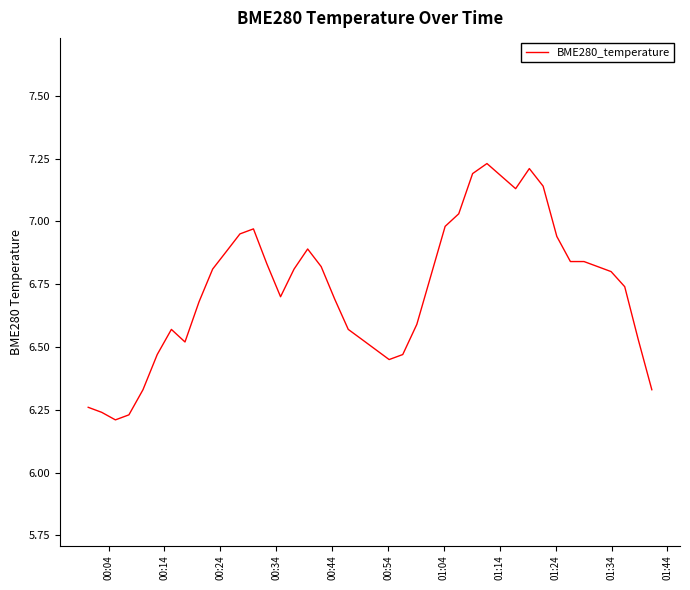

What is the difference between the maximum and minimum values?

1.0